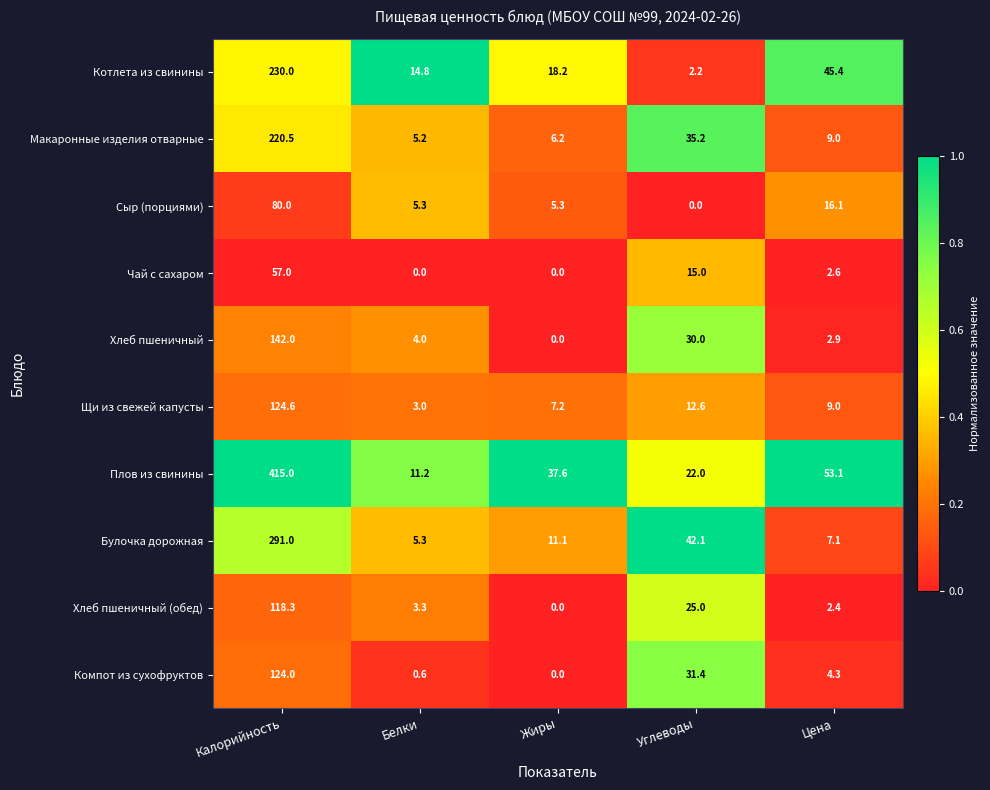

What is the sum of all Щи из свежей капусты values?

156.4